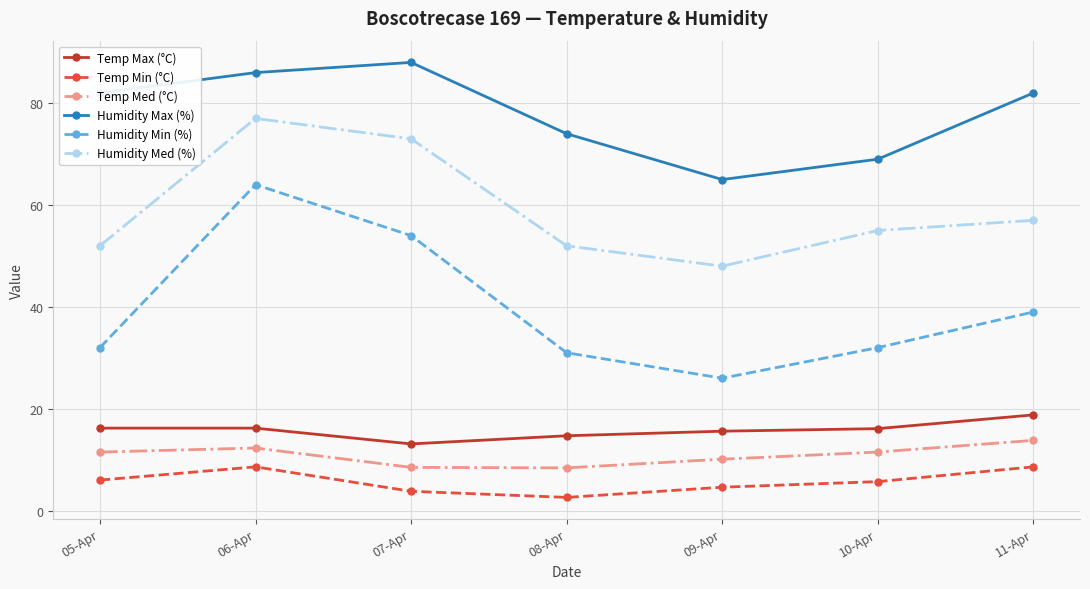

What is the difference between the maximum and minimum values in the Humidity Med (%) series?

29.0